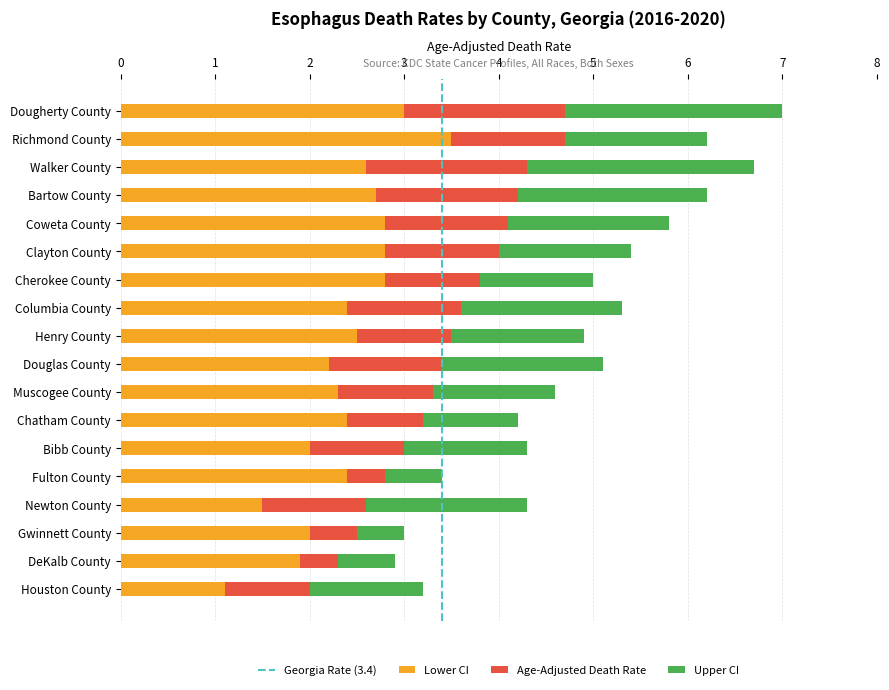

What is the lowest value of the Lower CI series?

1.1